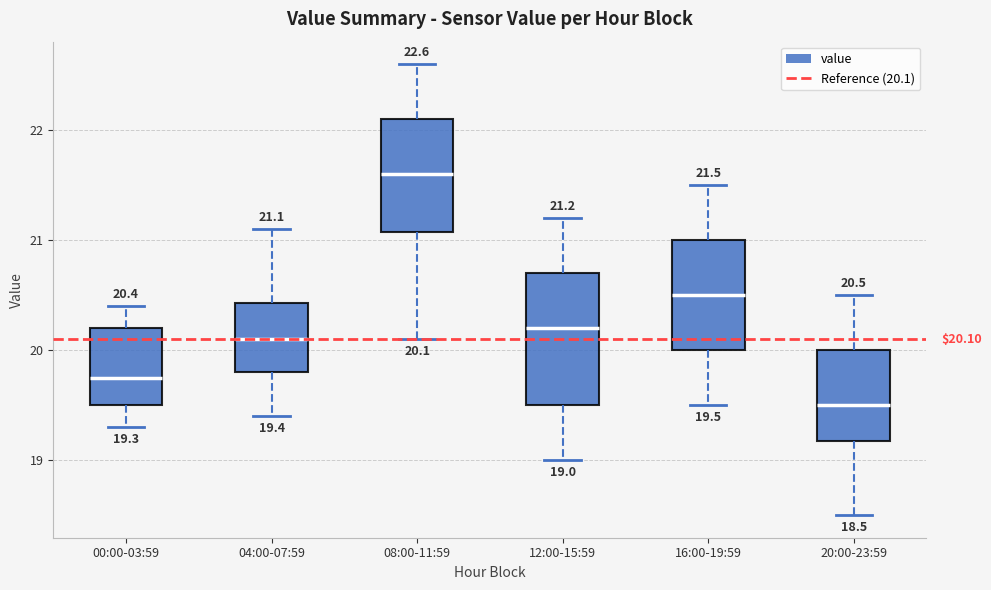

Comparing the boxes themselves (not the whiskers), which one is the tallest?

12:00-15:59